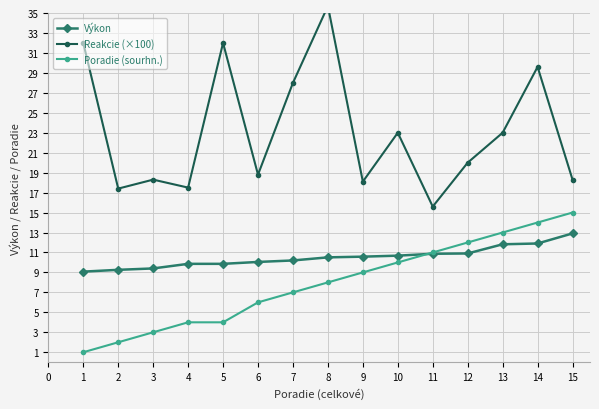

Is it true that Poradie (sourhn.) equals 10.0 at 10?

True